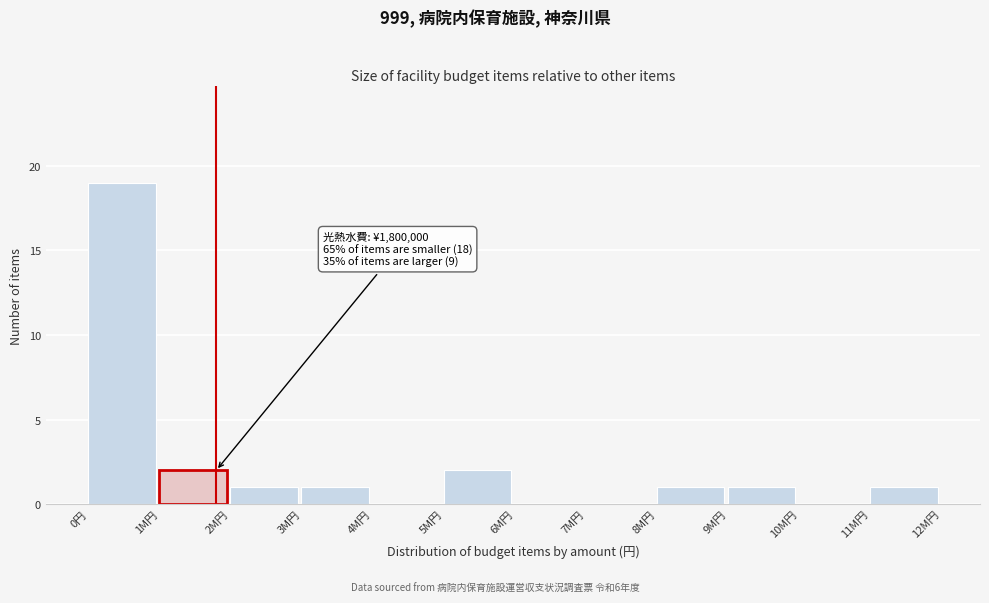

Reading right to left, transcribe all the data shown in this chart.

11M円=1	10M円=0	9M円=1	8M円=1	7M円=0	6M円=0	5M円=2	4M円=0	3M円=1	2M円=1	1M円=2	0円=19